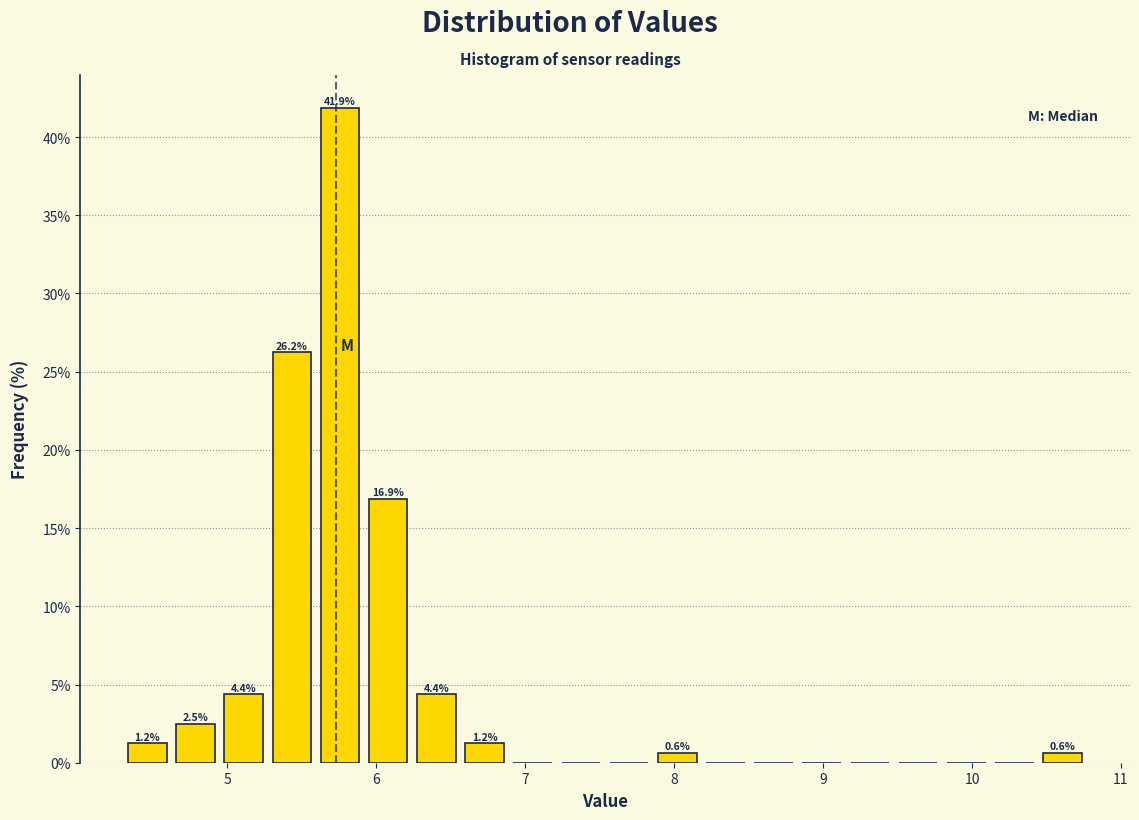

Read against the x-axis, roughly where is the centre of the tallest bar?

5.8